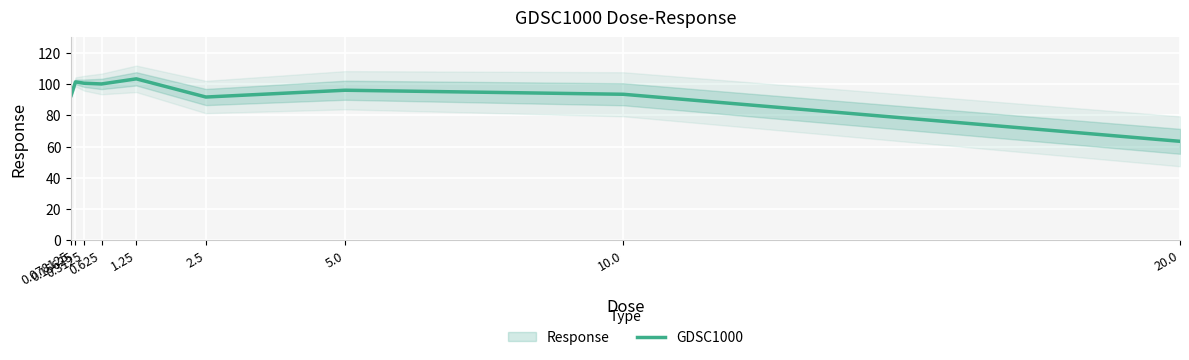

Which category has the highest value across all series?

1.25